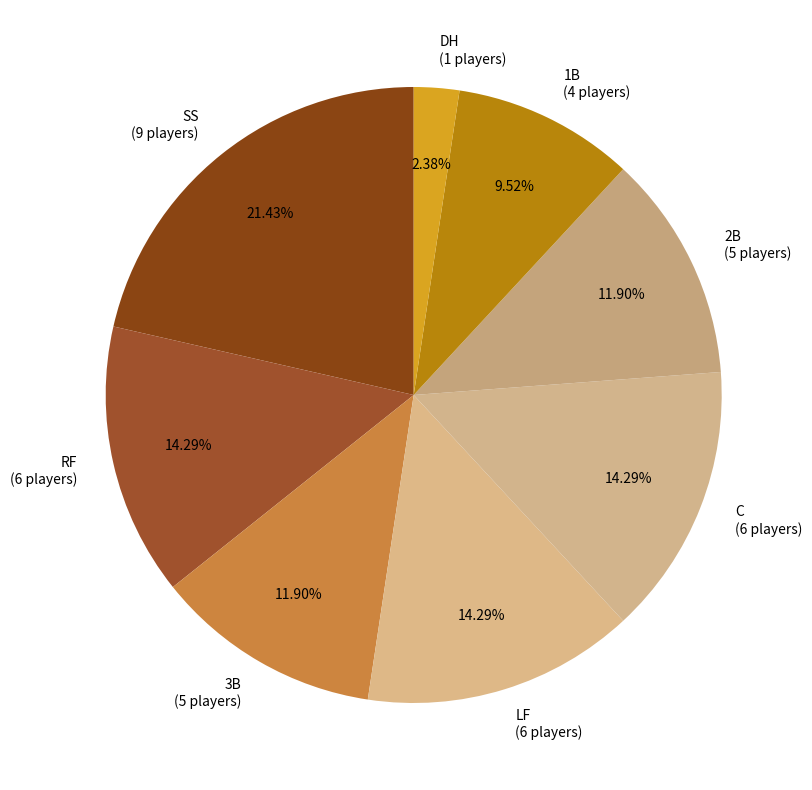

Which category has the smallest portion of the pie?

DH